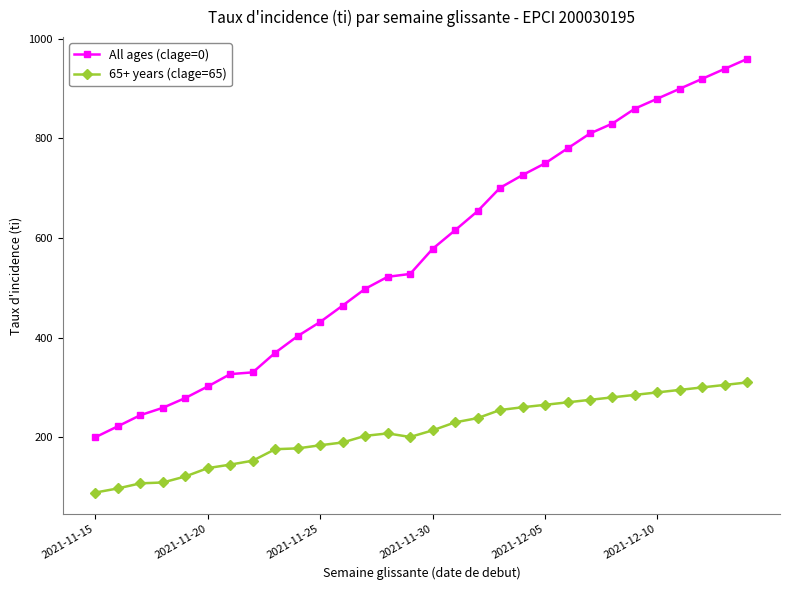

True or false: All ages (clage=0) and 65+ years (clage=65) cross at least once.

False